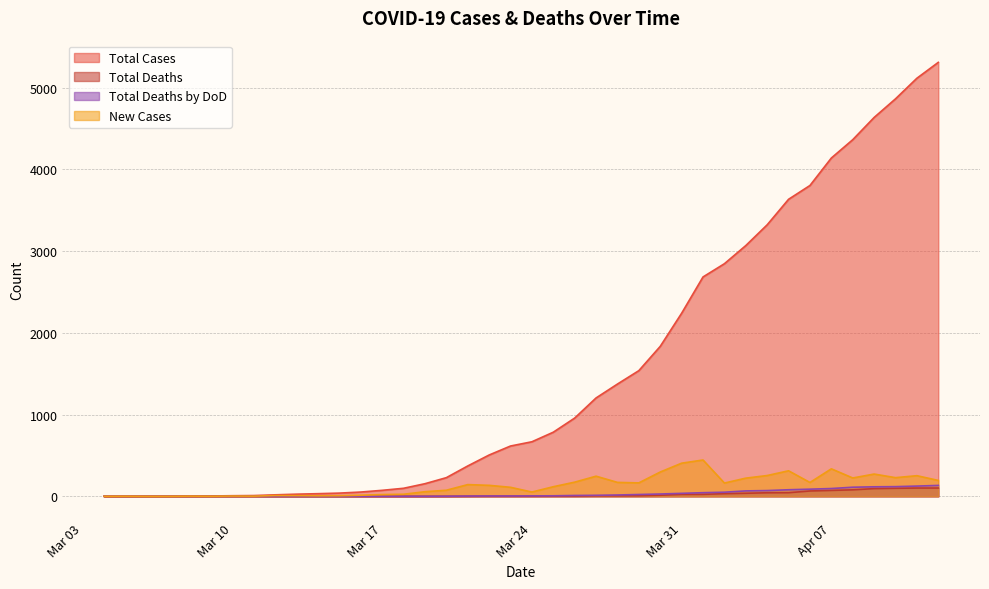

Between 2020-03-06 and 2020-03-29, which is larger?

2020-03-29